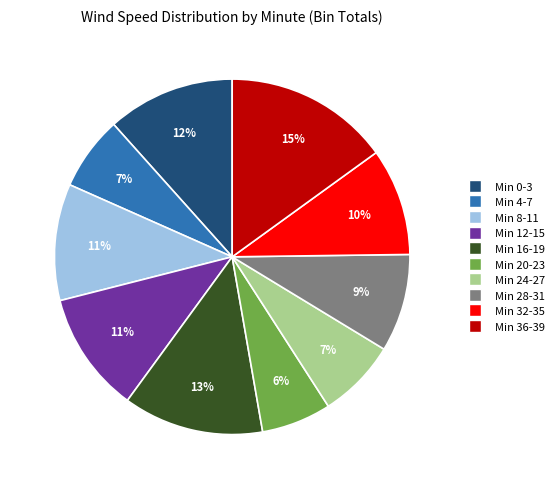

Count the number of slices in the pie.

10